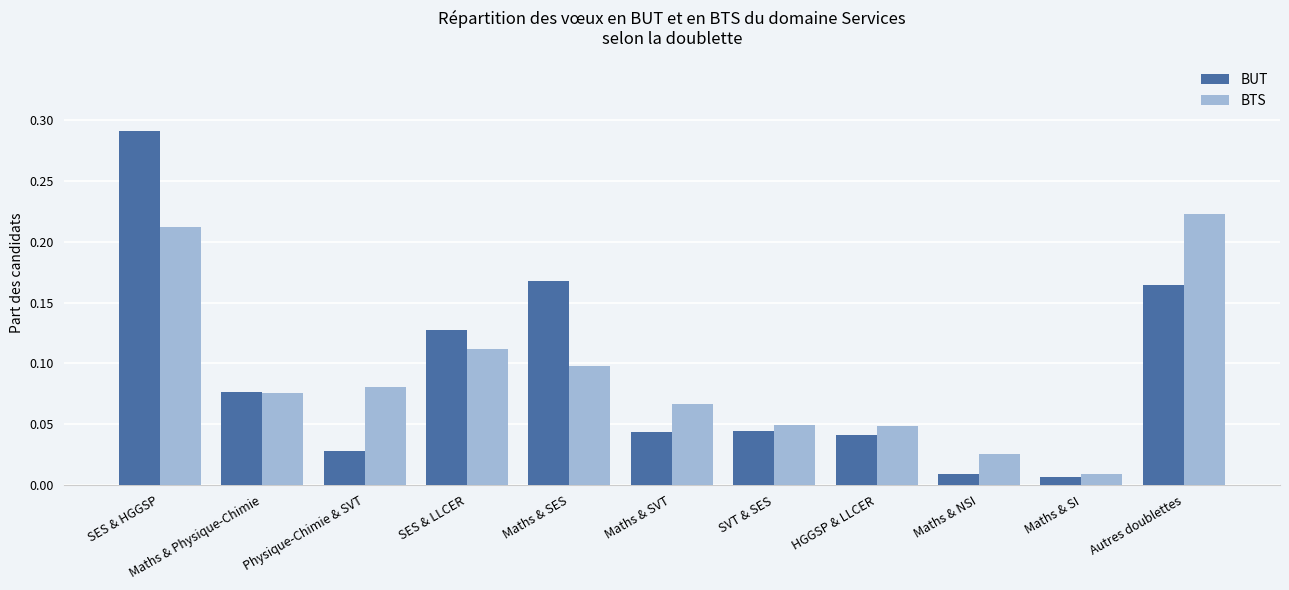

At which label is BTS closest to 0?

Maths & SI